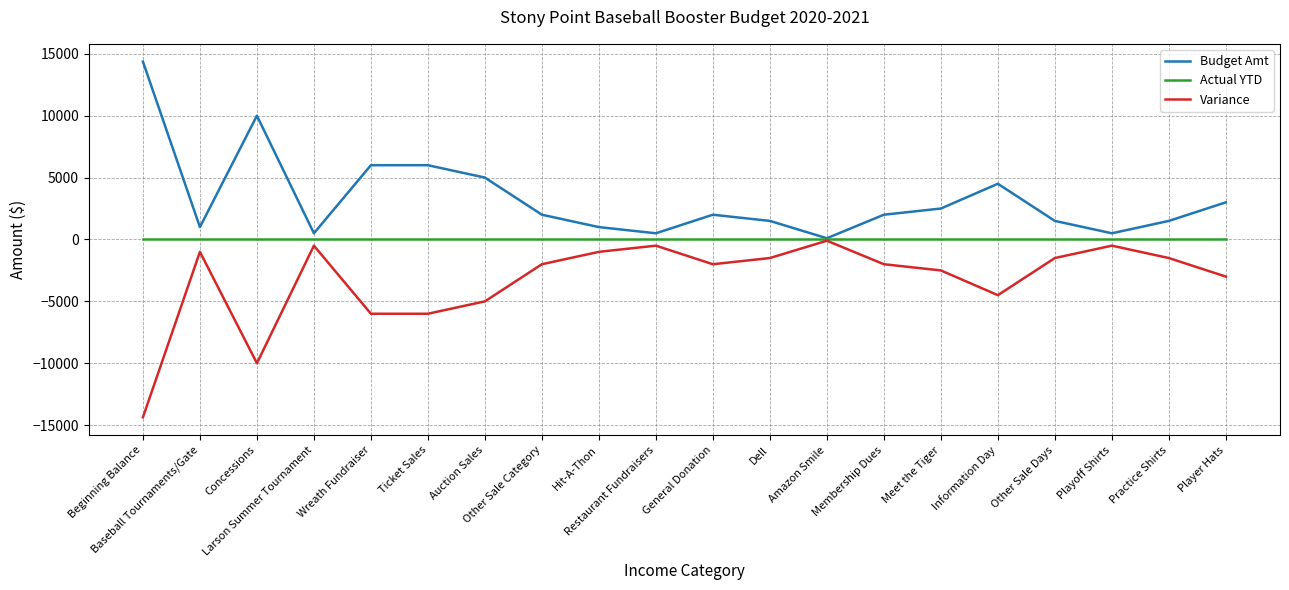

At how many categories does at least one series exceed 6239?

2